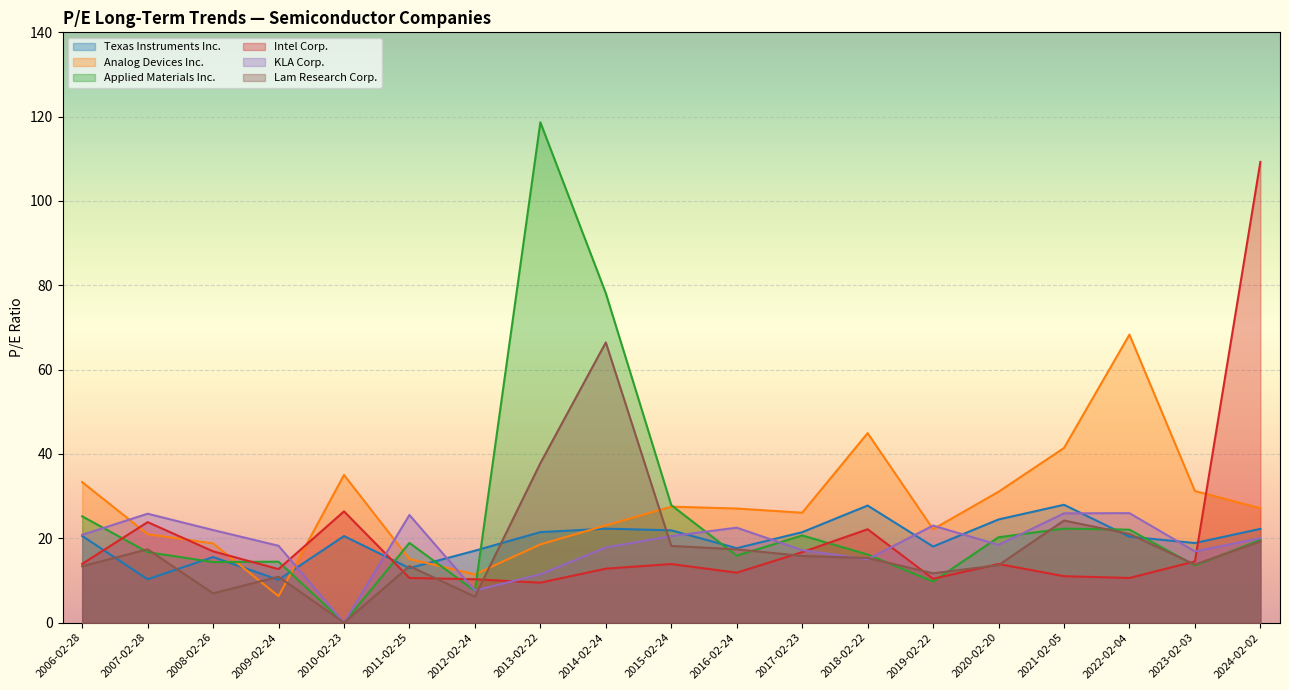

Reading left to right, what are all the values shown in this chart?

Texas Instruments Inc.: 2006-02-28=20.6	2007-02-28=10.3	2008-02-26=15.6	2009-02-24=10.2	2010-02-23=20.5	2011-02-25=12.9	2012-02-24=17.1	2013-02-22=21.5	2014-02-24=22.3	2015-02-24=21.9	2016-02-24=17.7	2017-02-23=21.4	2018-02-22=27.8	2019-02-22=18.1	2020-02-20=24.5	2021-02-05=27.9	2022-02-04=20.4	2023-02-03=18.9	2024-02-02=22.2
Analog Devices Inc.: 2006-02-28=33.3	2007-02-28=21.0	2008-02-26=18.8	2009-02-24=6.3	2010-02-23=35.0	2011-02-25=15.1	2012-02-24=11.4	2013-02-22=18.6	2014-02-24=23.1	2015-02-24=27.5	2016-02-24=27.1	2017-02-23=26.1	2018-02-22=44.9	2019-02-22=22.2	2020-02-20=31.0	2021-02-05=41.4	2022-02-04=68.3	2023-02-03=31.2	2024-02-02=27.1
Applied Materials Inc.: 2006-02-28=25.2	2007-02-28=16.7	2008-02-26=14.4	2009-02-24=14.4	2010-02-23=0.0	2011-02-25=18.9	2012-02-24=7.5	2013-02-22=118.7	2014-02-24=78.1	2015-02-24=27.9	2016-02-24=15.9	2017-02-23=20.7	2018-02-22=16.2	2019-02-22=9.8	2020-02-20=20.2	2021-02-05=22.3	2022-02-04=22.1	2023-02-03=13.6	2024-02-02=19.6
Intel Corp.: 2006-02-28=13.9	2007-02-28=23.8	2008-02-26=16.9	2009-02-24=12.7	2010-02-23=26.4	2011-02-25=10.6	2012-02-24=10.3	2013-02-22=9.5	2014-02-24=12.8	2015-02-24=13.9	2016-02-24=11.8	2017-02-23=16.7	2018-02-22=22.1	2019-02-22=10.4	2020-02-20=13.9	2021-02-05=11.0	2022-02-04=10.6	2023-02-03=14.5	2024-02-02=109.3
KLA Corp.: 2006-02-28=20.8	2007-02-28=25.8	2008-02-26=22.0	2009-02-24=18.2	2010-02-23=0.0	2011-02-25=25.5	2012-02-24=7.6	2013-02-22=11.5	2014-02-24=17.8	2015-02-24=20.5	2016-02-24=22.5	2017-02-23=17.2	2018-02-22=15.0	2019-02-22=23.0	2020-02-20=18.4	2021-02-05=25.9	2022-02-04=26.0	2023-02-03=16.9	2024-02-02=20.0
Lam Research Corp.: 2006-02-28=13.4	2007-02-28=17.4	2008-02-26=7.0	2009-02-24=10.9	2010-02-23=0.0	2011-02-25=13.4	2012-02-24=6.2	2013-02-22=37.8	2014-02-24=66.5	2015-02-24=18.2	2016-02-24=17.4	2017-02-23=15.8	2018-02-22=15.3	2019-02-22=11.7	2020-02-20=13.6	2021-02-05=24.2	2022-02-04=21.0	2023-02-03=13.8	2024-02-02=19.3